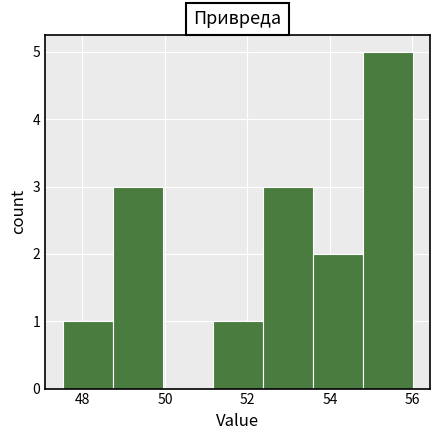

Which range on the x-axis has the tallest bar?

54.8 to 56.0